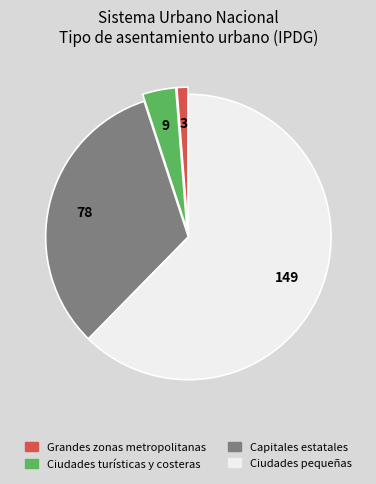

How many segments does this pie chart have?

4